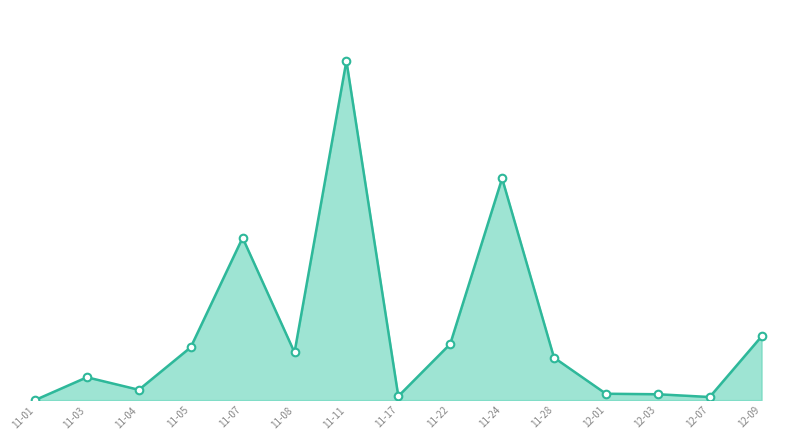

Approximately how many times larger is the value at 11-17 compared to 11-28?

0.1